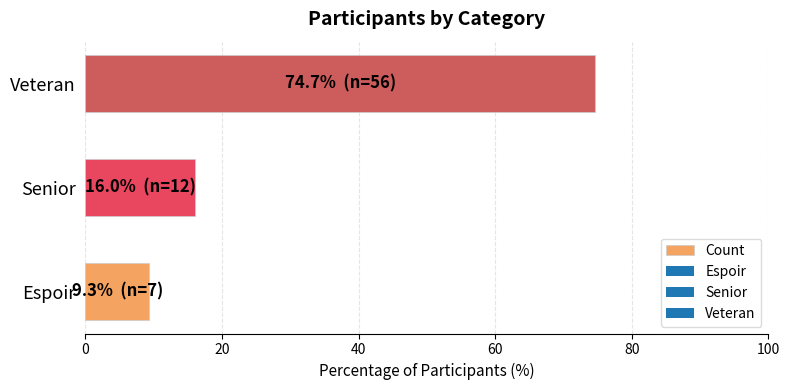

Reading top to bottom, what are all the values shown in this chart?

Veteran=74.7	Senior=16.0	Espoir=9.3